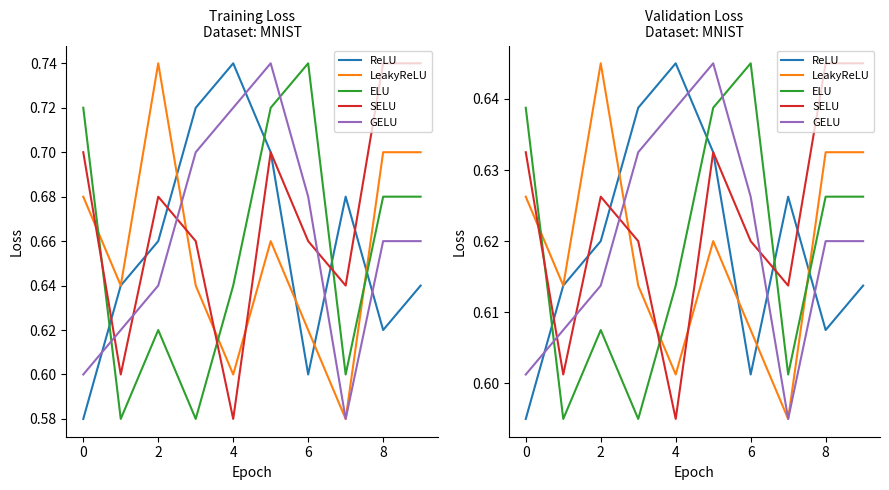

Rank the series by their maximum value, from highest to lowest.

ReLU, LeakyReLU, ELU, SELU, GELU